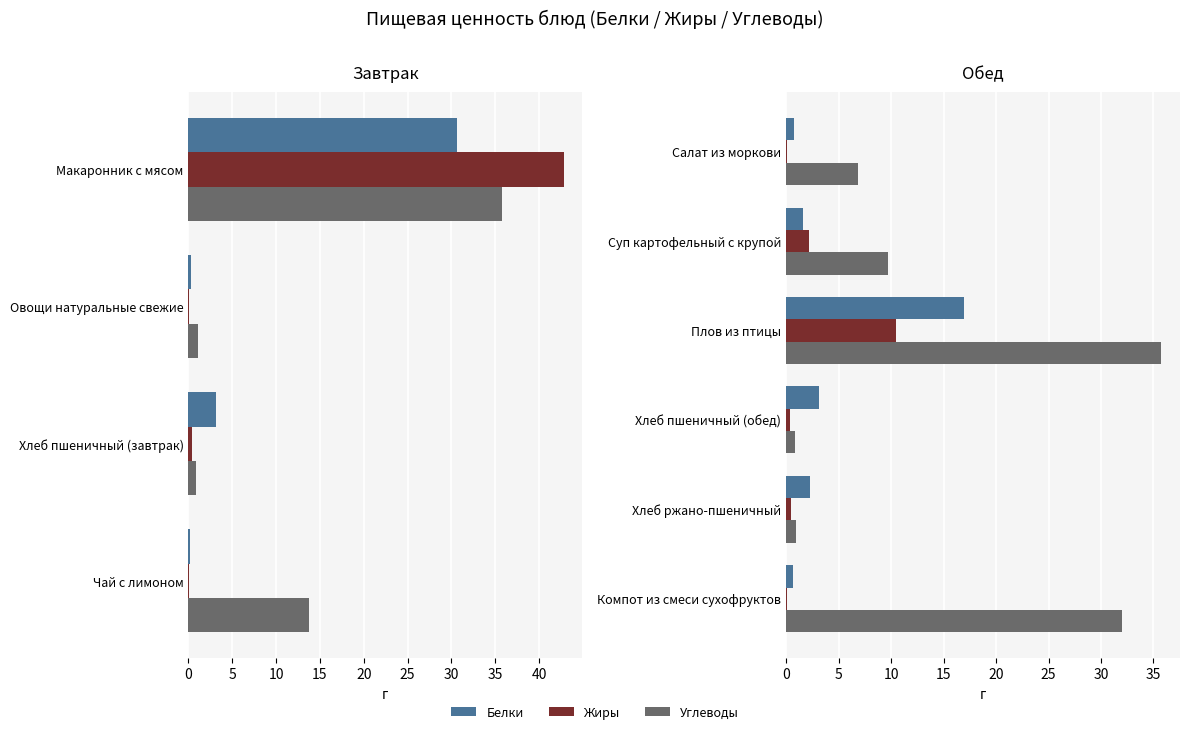

Which series has the largest total across all categories?

Углеводы